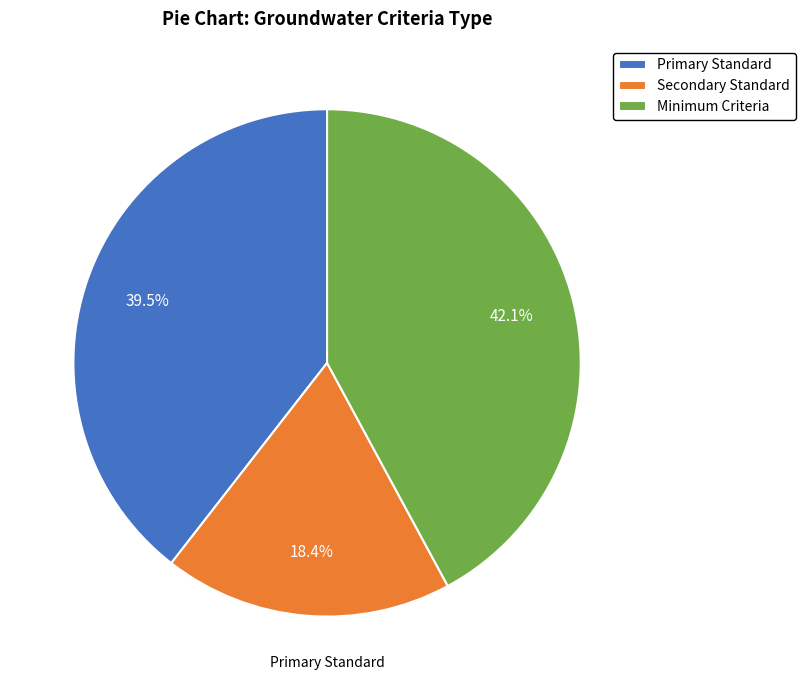

Which category has the smallest portion of the pie?

Secondary Standard